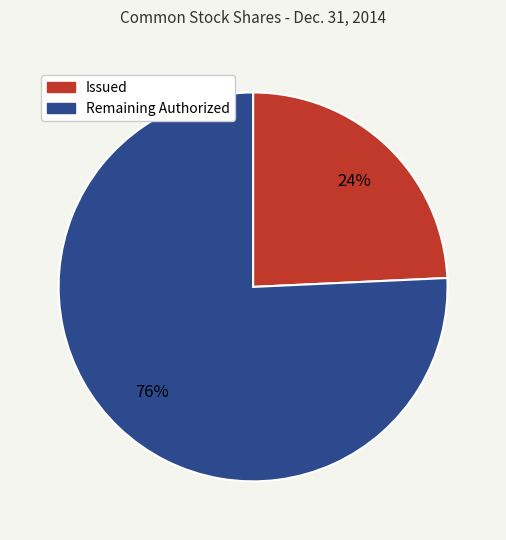

Is the sum of Remaining Authorized and Issued greater than half?

Yes